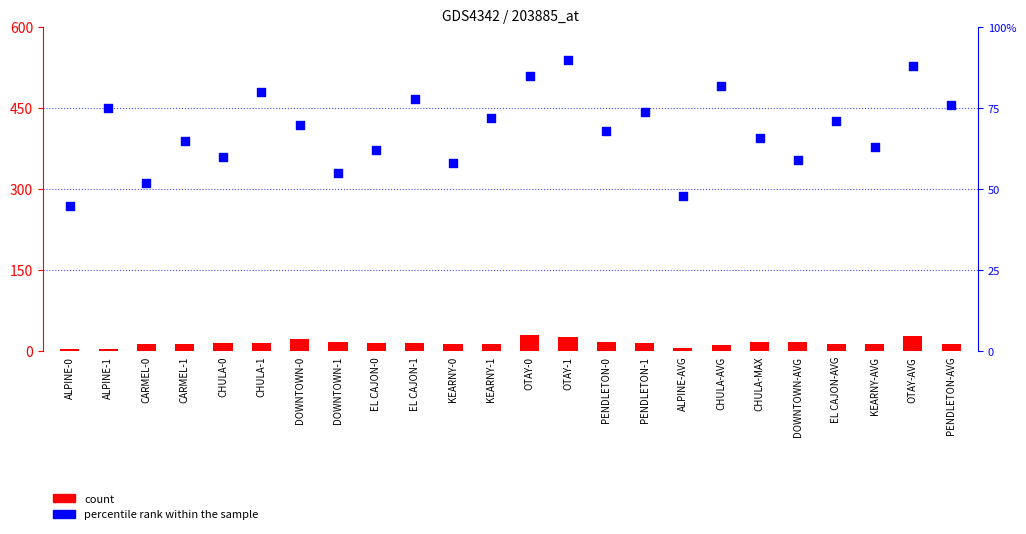

Is the value of count at CHULA-0 greater than the value of percentile rank within the sample at ALPINE-0?

No